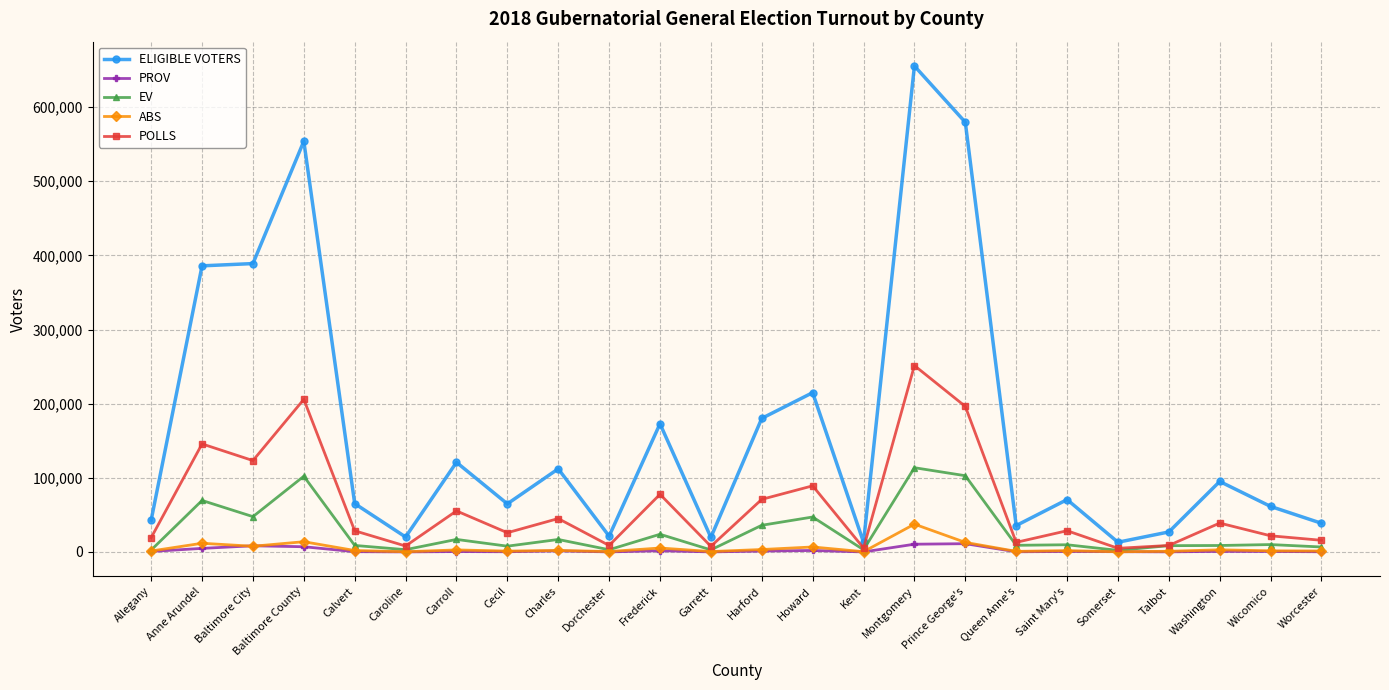

Which category has the highest value across all series?

Montgomery